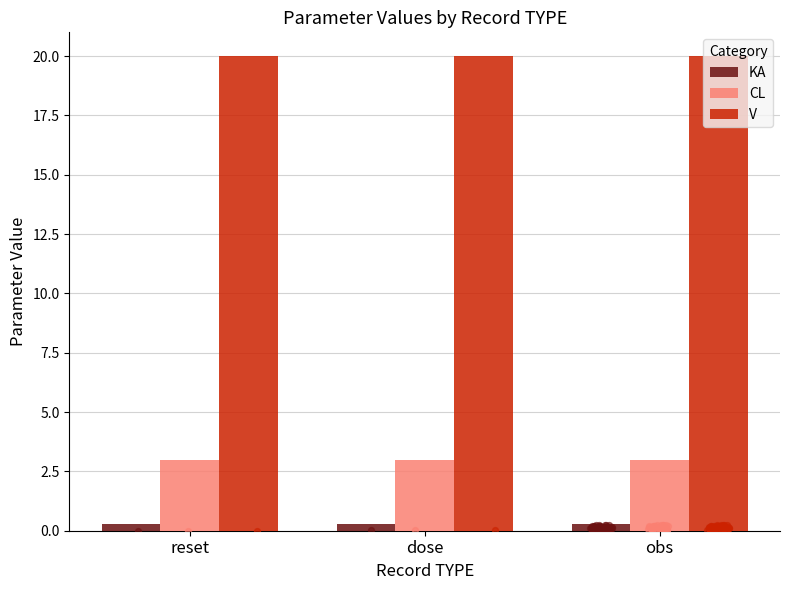

At how many categories does at least one series exceed 16?

3